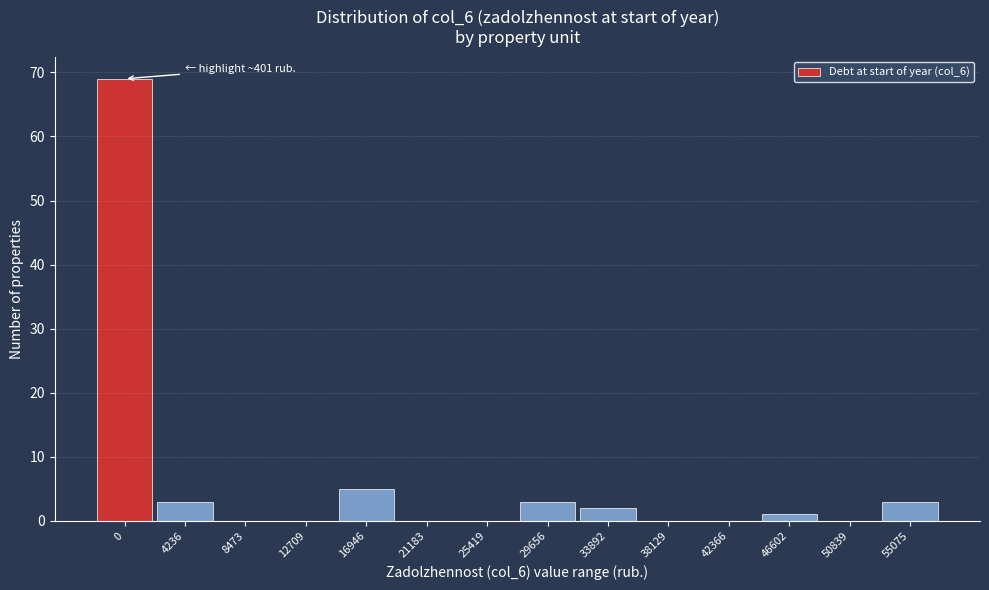

Reading right to left, list all the values displayed in this chart.

55075=3	50839=0	46602=1	42366=0	38129=0	33892=2	29656=3	25419=0	21183=0	16946=5	12709=0	8473=0	4236=3	0=69